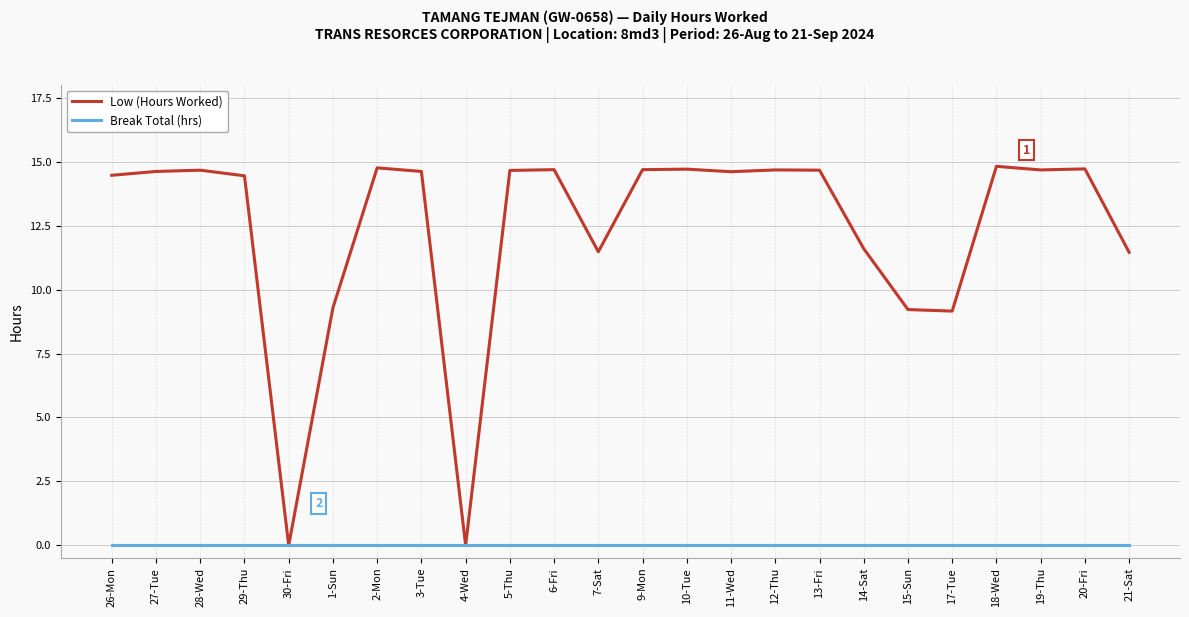

What position from the right is 1-Sun?

19